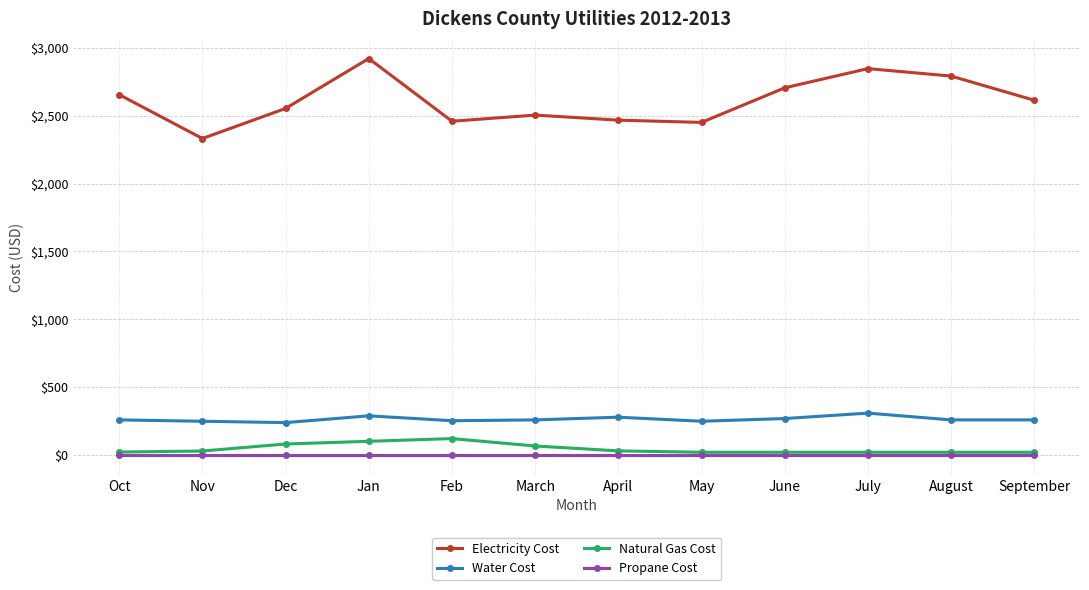

What is the label of the 5th point from the left?

Feb